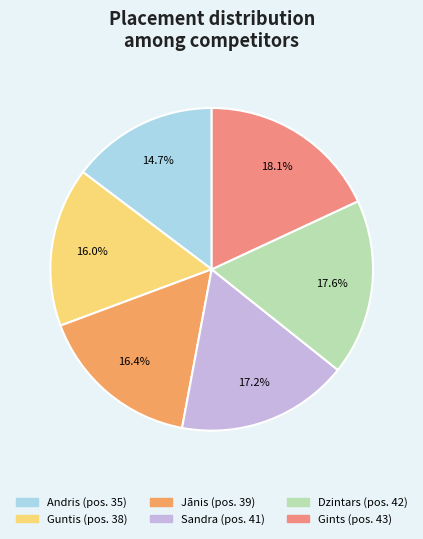

What percentage is the Dzintars slice, to the nearest percent?

18%